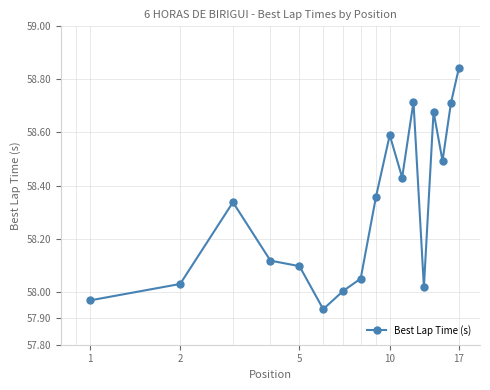

True or false: there are more than 0 points higher than both neighbors.

True